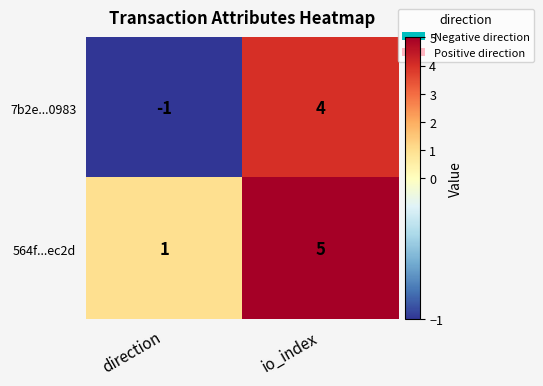

At how many categories does at least one series exceed 4?

1